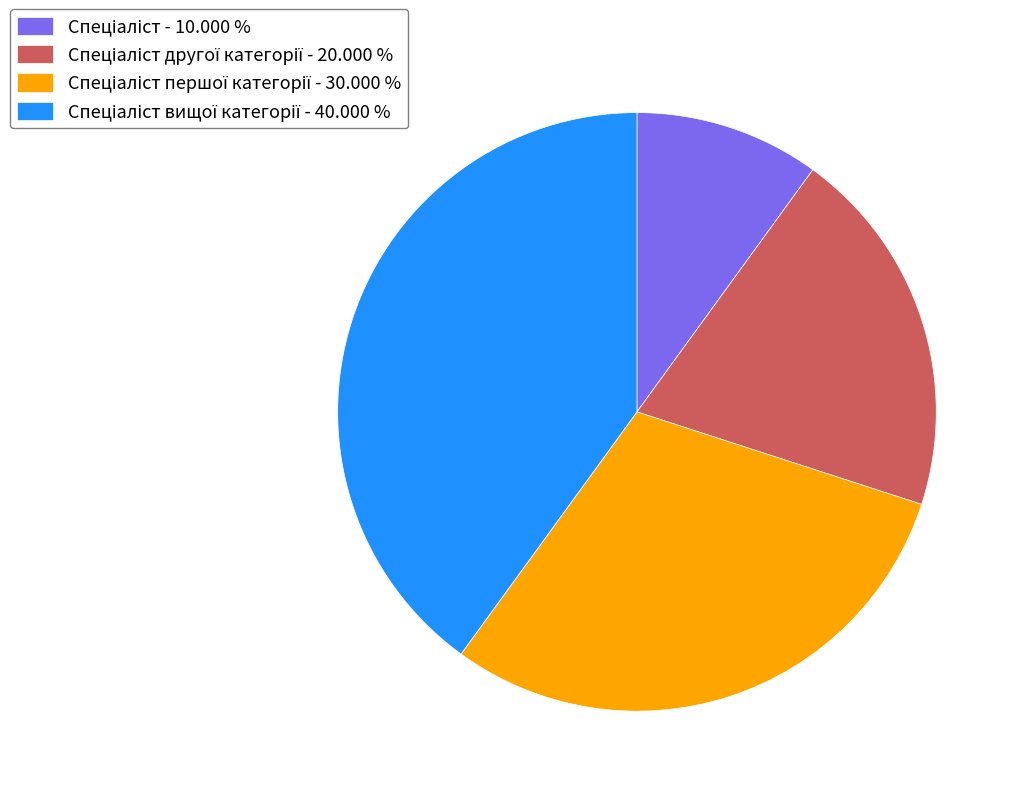

Is there a majority slice in this chart?

No